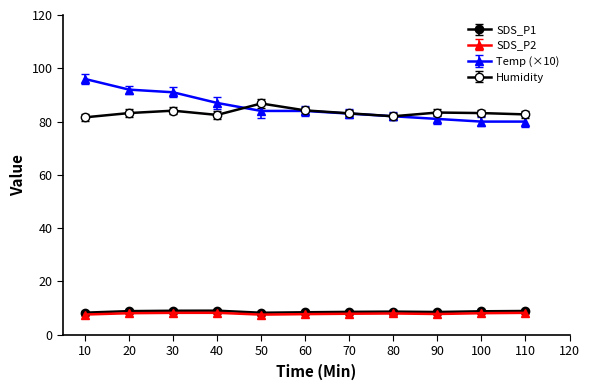

How many values in the Temp (×10) series are below 84?

5